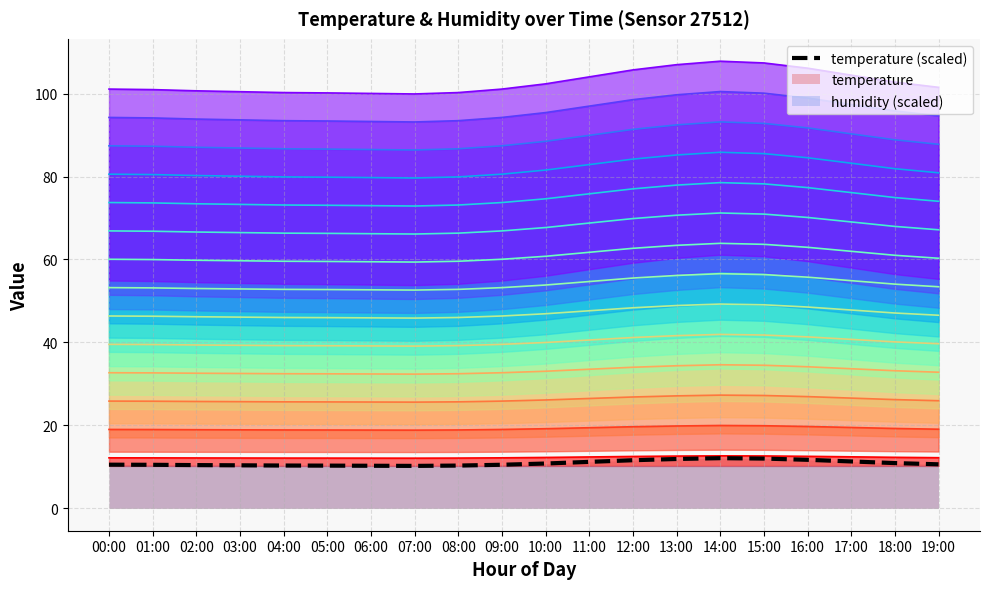

Is it true that level 1 equals 12.3 at 10:00?

True